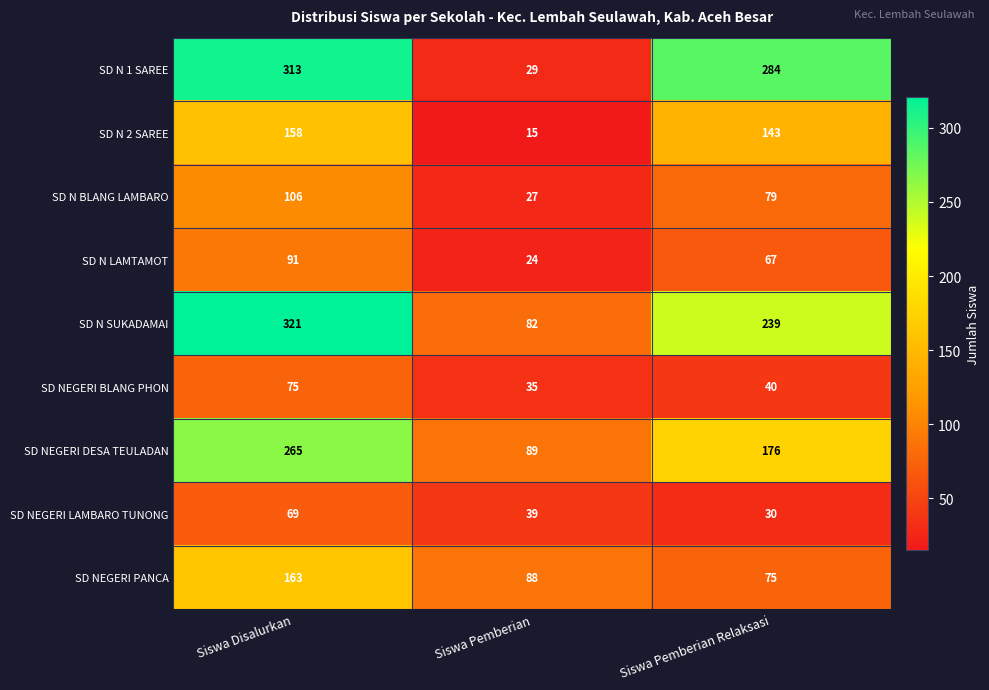

What is the spread (max minus min) of values at Siswa Pemberian?

74